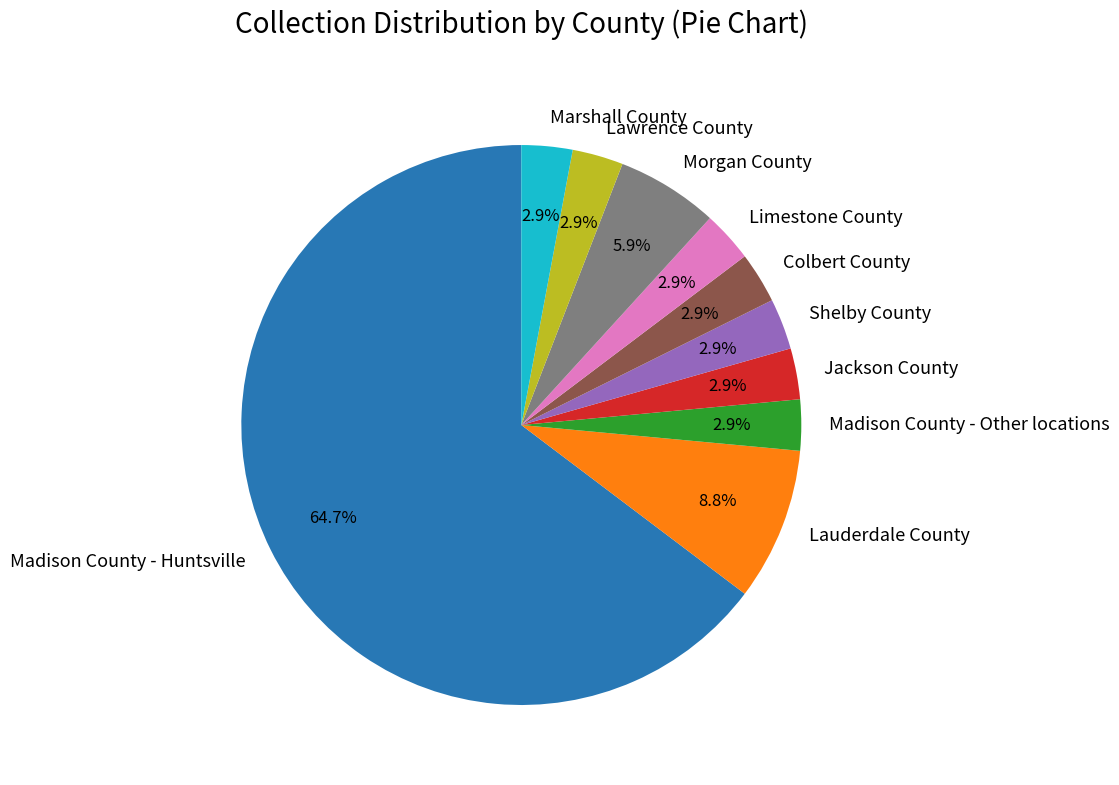

Is the sum of Colbert County and Jackson County greater than half?

No